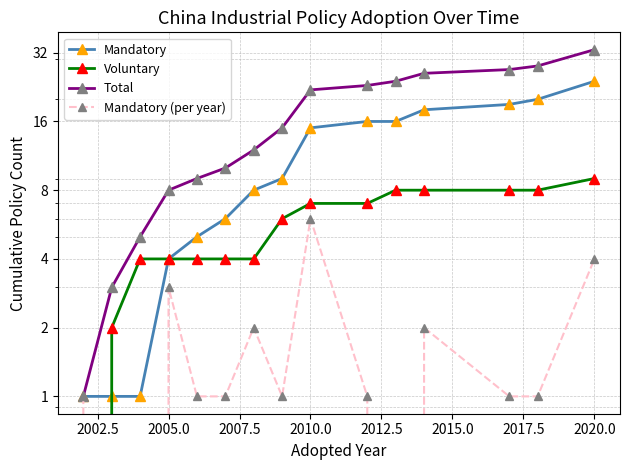

True or false: Total and Voluntary cross at least once.

False